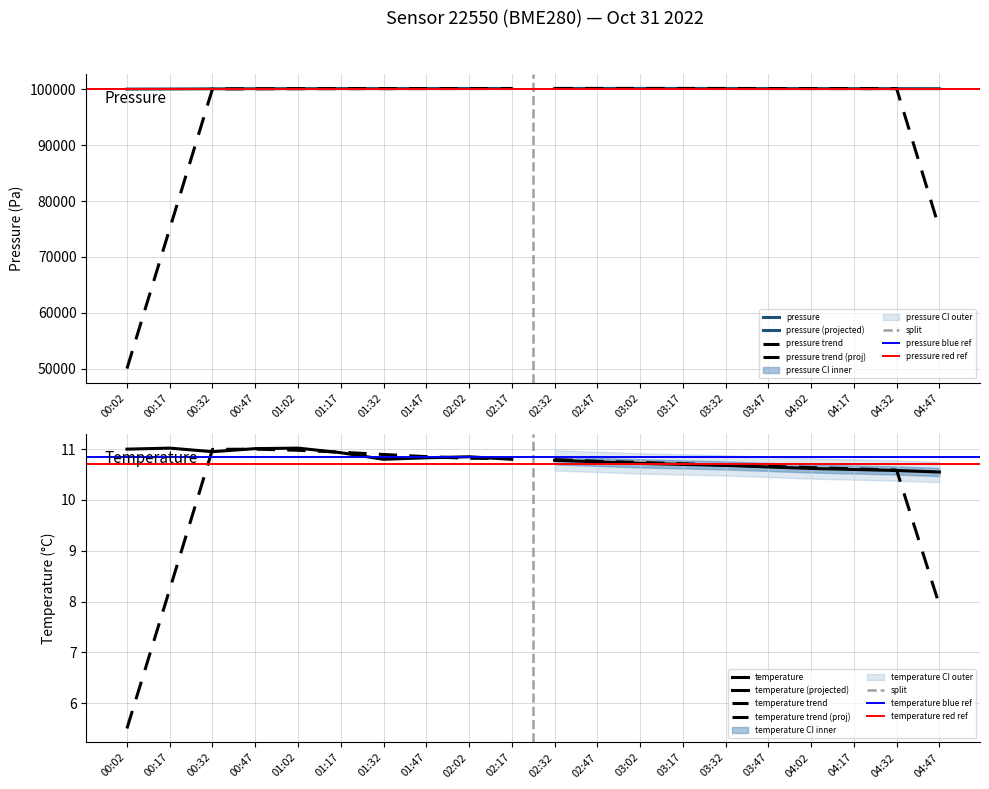

How many interior local valleys does the pressure series have?

1